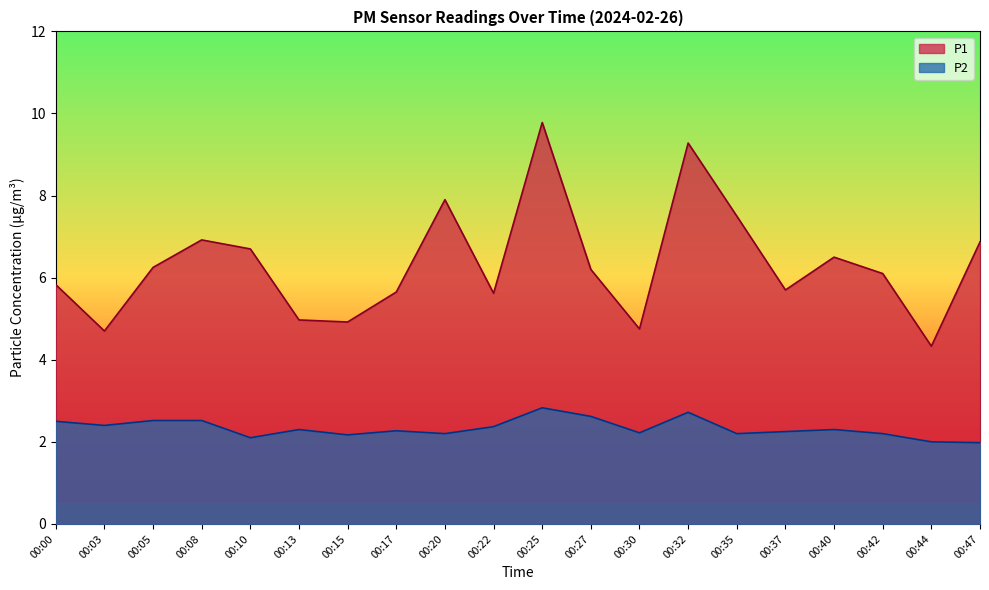

How many interior local peaks does the P1 series have?

5